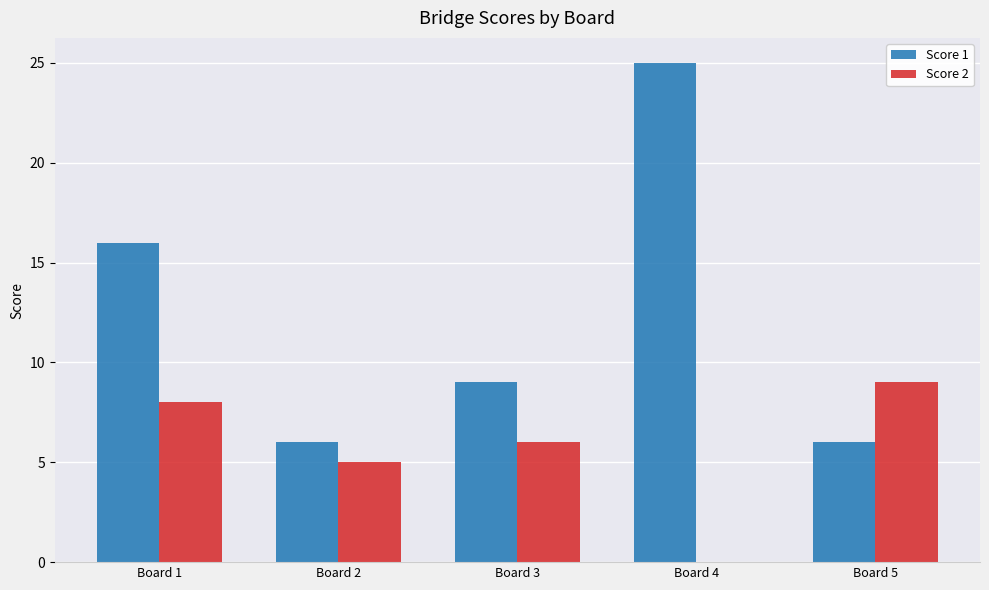

Which series has the widest spread of values?

Score 1